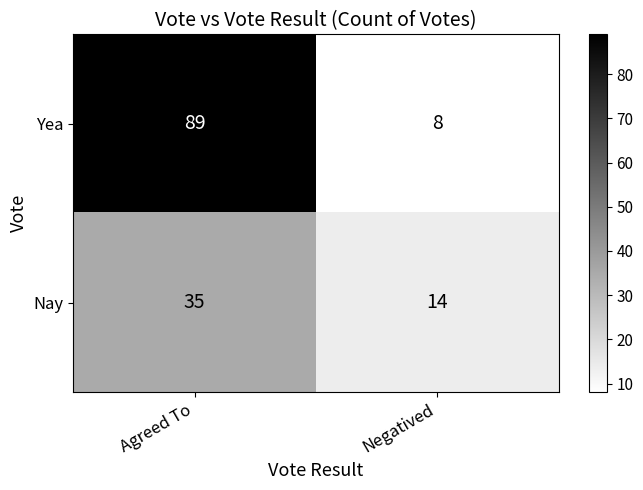

The Nay series shows 14 at Negatived. True or false?

True